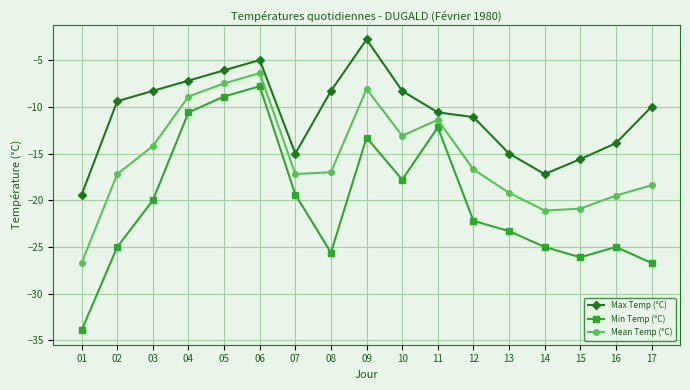

What is the total value across all series at 08?

-50.9